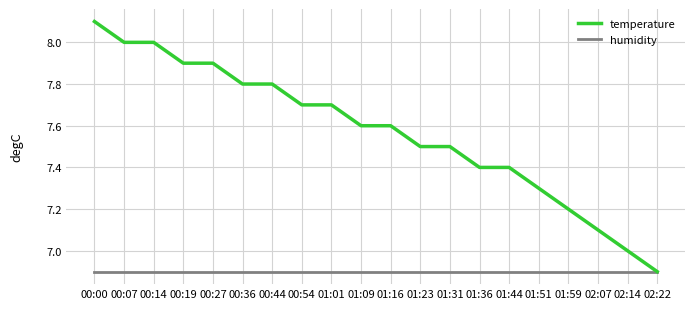

What is the sum of the temperature values at 01:09 and 00:00?

15.7